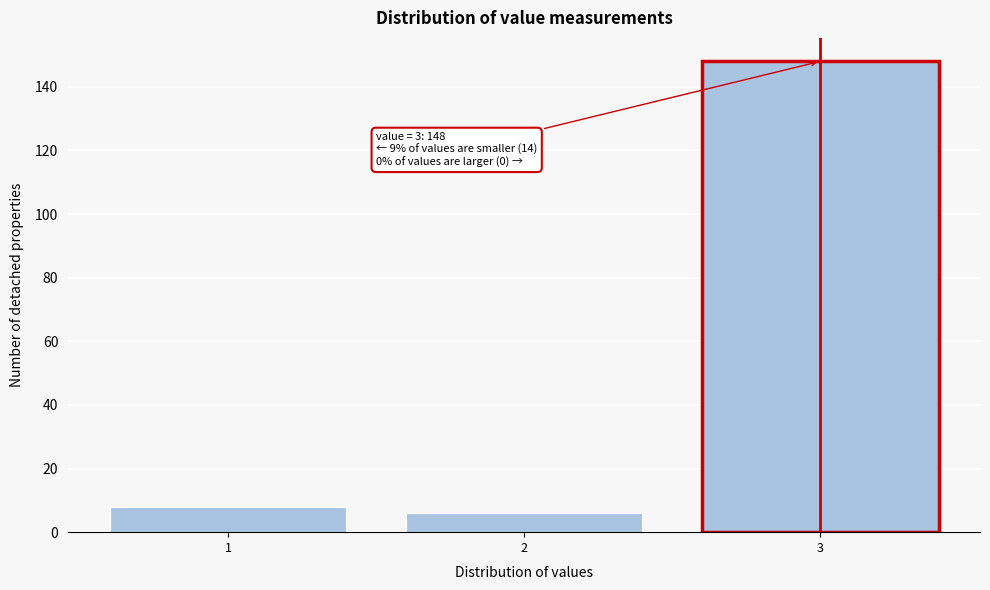

Over which range of the x-axis is the bar tallest?

2.5 to 3.5